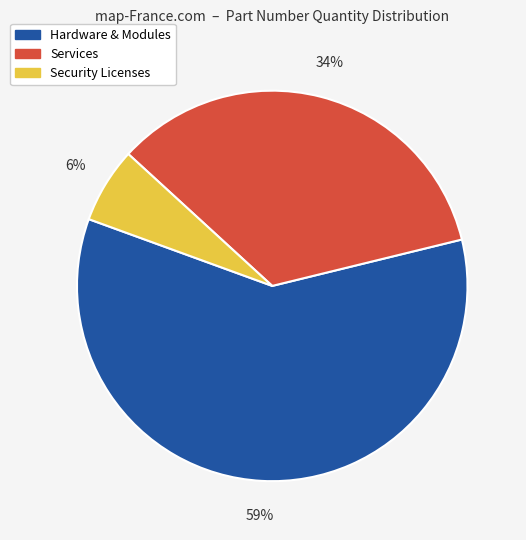

To the nearest percent, what percentage of the pie is Security Licenses?

6%